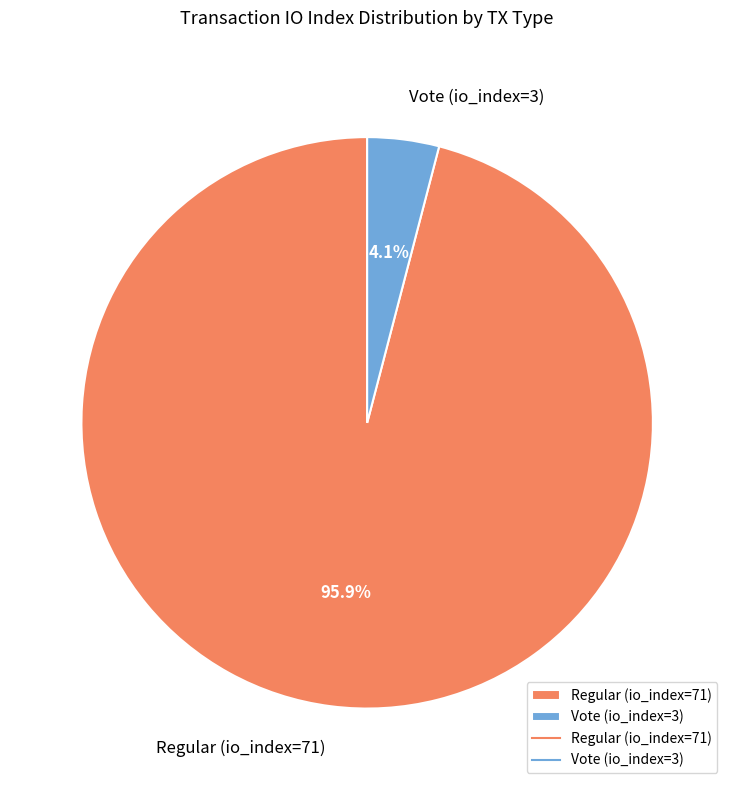

How much of the chart is everything except Vote (io_index=3)?

95.9%